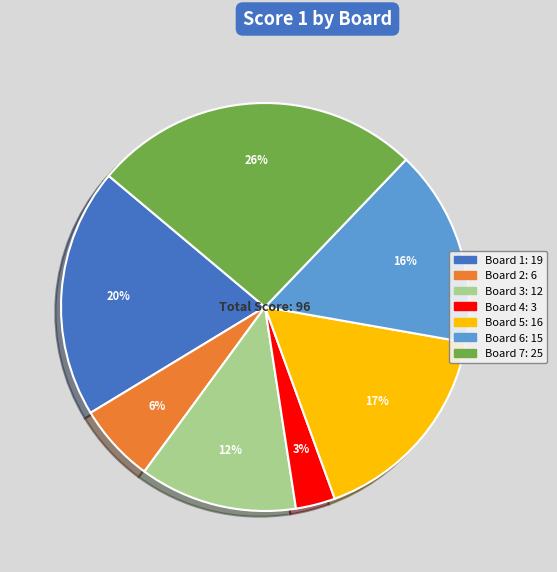

Is there a majority slice in this chart?

No